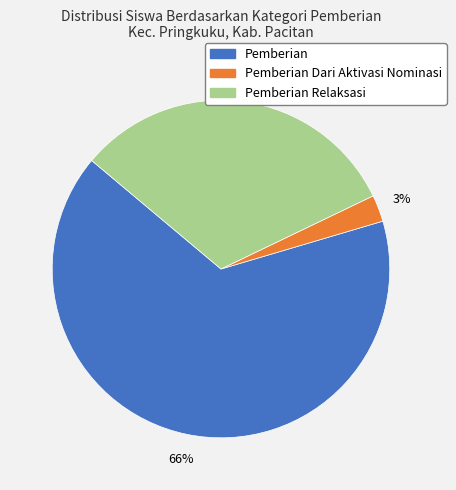

Is there any slice that represents more than half of the pie?

Yes